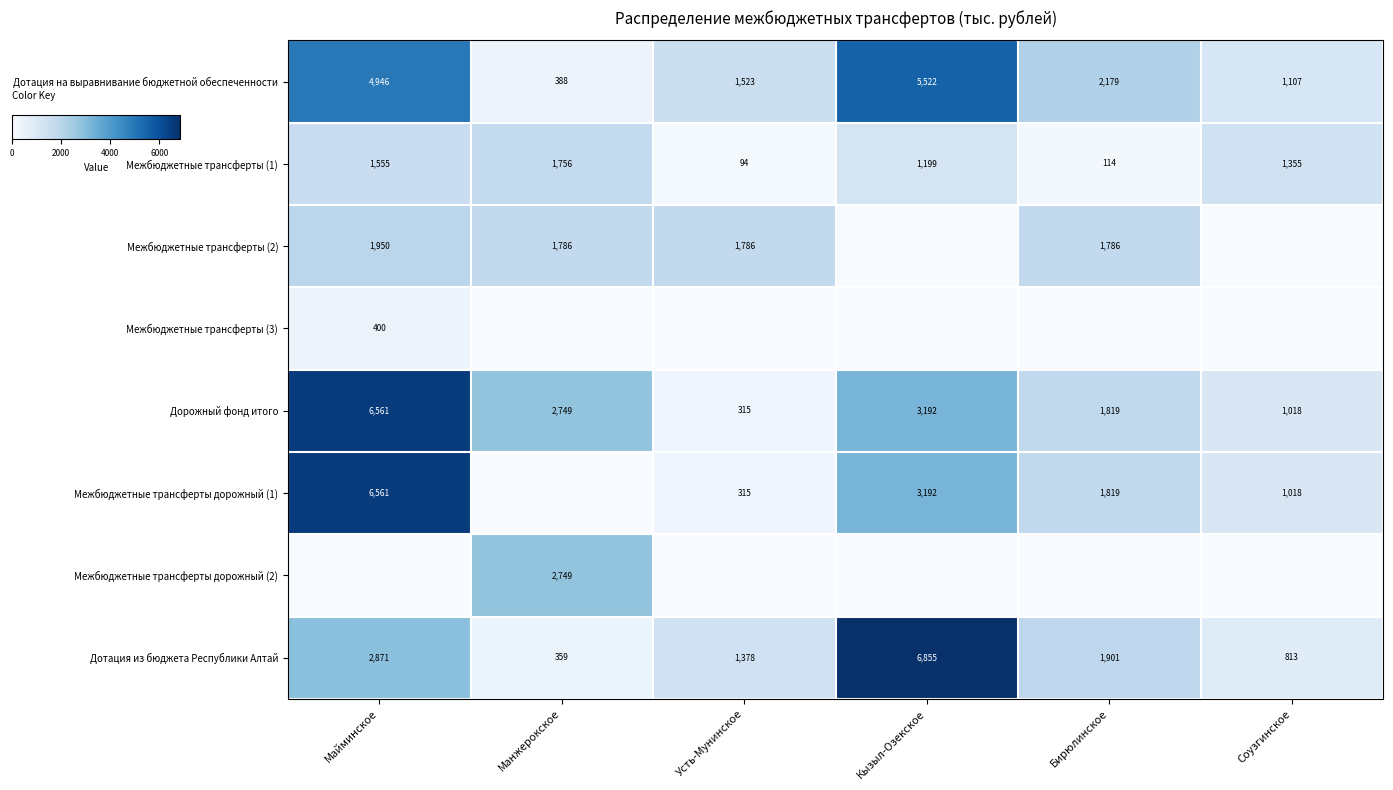

True or false: Межбюджетные трансферты (2) has a value of 1786 at Усть-Мунинское.

True